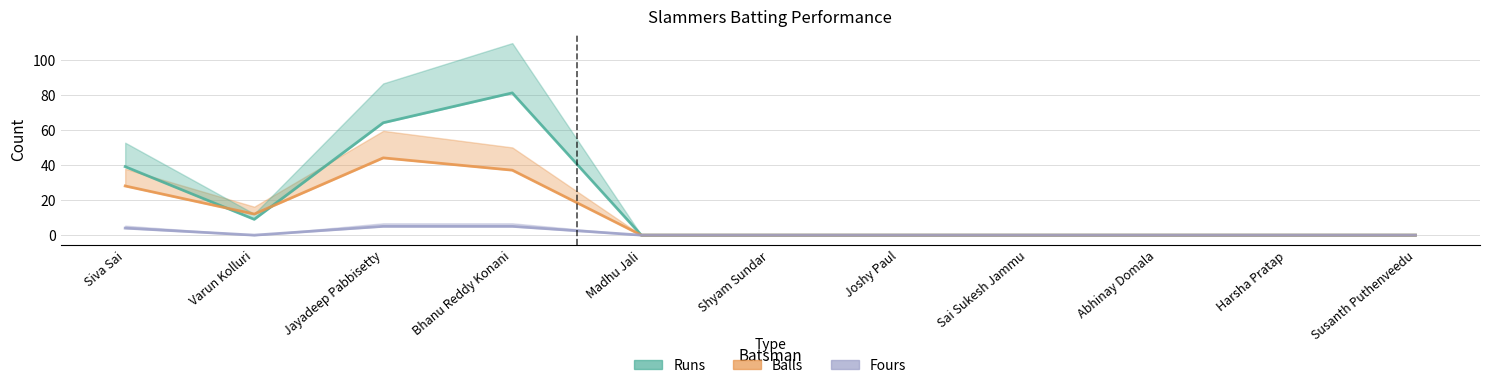

Reading left to right, extract all data points from this chart.

Runs: Siva Sai=39	Varun Kolluri=9	Jayadeep Pabbisetty=64	Bhanu Reddy Konani=81	Madhu Jali=0	Shyam Sundar=0	Joshy Paul=0	Sai Sukesh Jammu=0	Abhinay Domala=0	Harsha Pratap=0	Susanth Puthenveedu=0
Balls: Siva Sai=28	Varun Kolluri=12	Jayadeep Pabbisetty=44	Bhanu Reddy Konani=37	Madhu Jali=0	Shyam Sundar=0	Joshy Paul=0	Sai Sukesh Jammu=0	Abhinay Domala=0	Harsha Pratap=0	Susanth Puthenveedu=0
Fours: Siva Sai=4	Varun Kolluri=0	Jayadeep Pabbisetty=5	Bhanu Reddy Konani=5	Madhu Jali=0	Shyam Sundar=0	Joshy Paul=0	Sai Sukesh Jammu=0	Abhinay Domala=0	Harsha Pratap=0	Susanth Puthenveedu=0